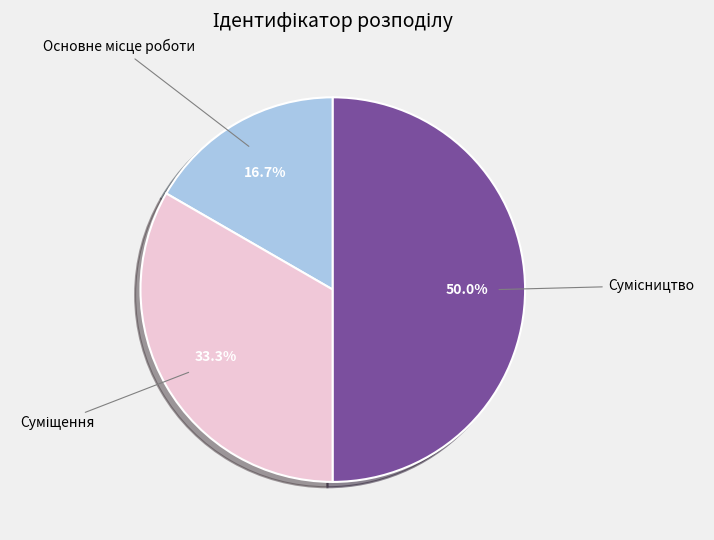

To the nearest percent, what percentage of the pie is Сумісництво?

50%